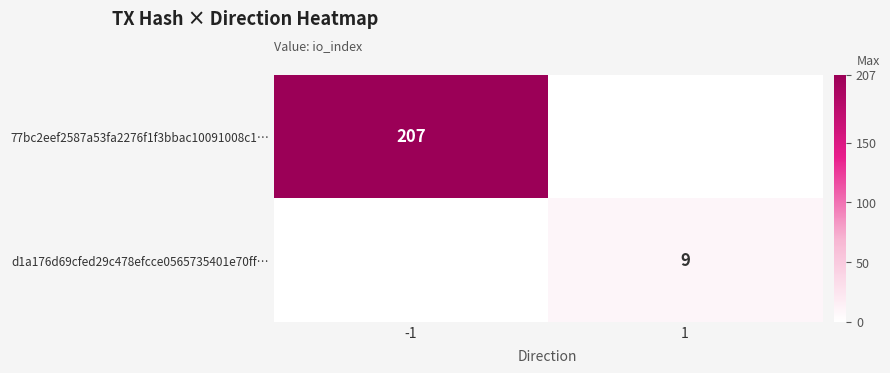

The 77bc2eef2587a53fa2276f1f3bbac10091008c1… series shows 207 at -1. True or false?

True